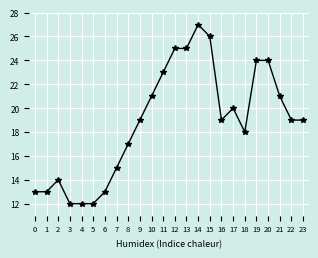

Reading right to left, transcribe all the data shown in this chart.

19	19	21	24	24	18	20	19	26	27	25	25	23	21	19	17	15	13	12	12	12	14	13	13